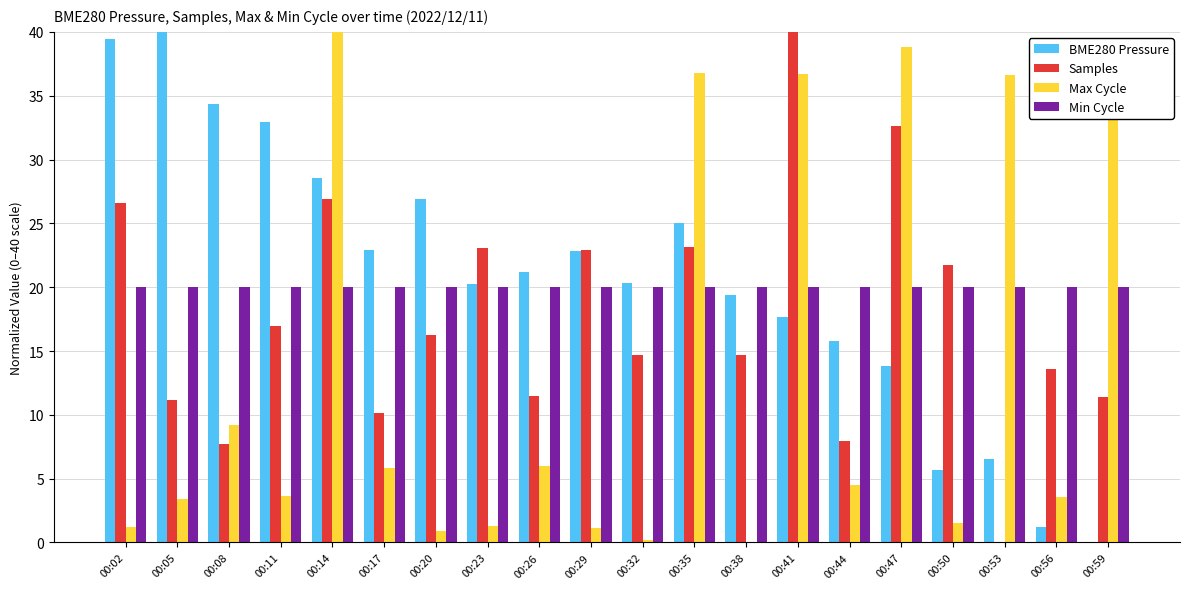

Which series changed the most between 00:23 and 00:41?

Max Cycle